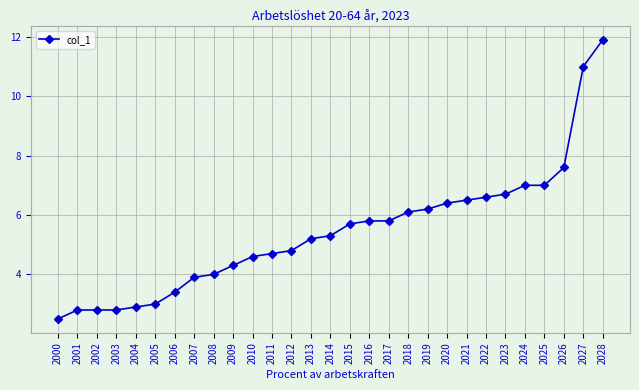

Is this an area chart (filled region under the line)?

No